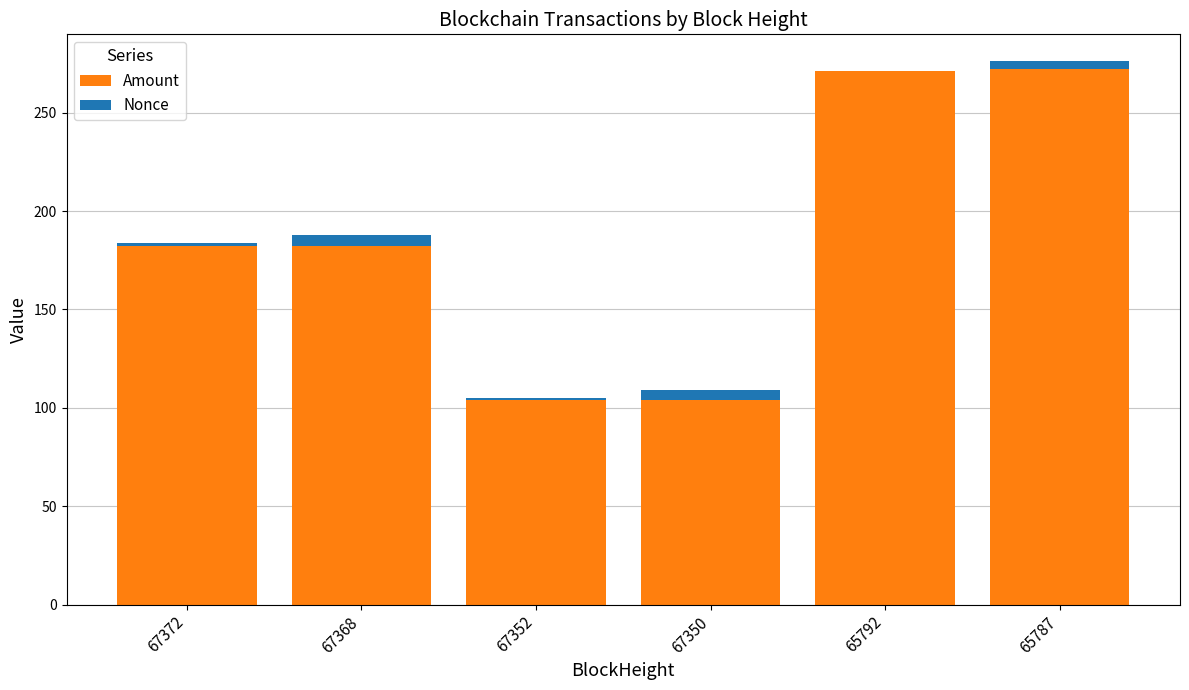

Is it true that Amount equals 303.4 at 67372?

False